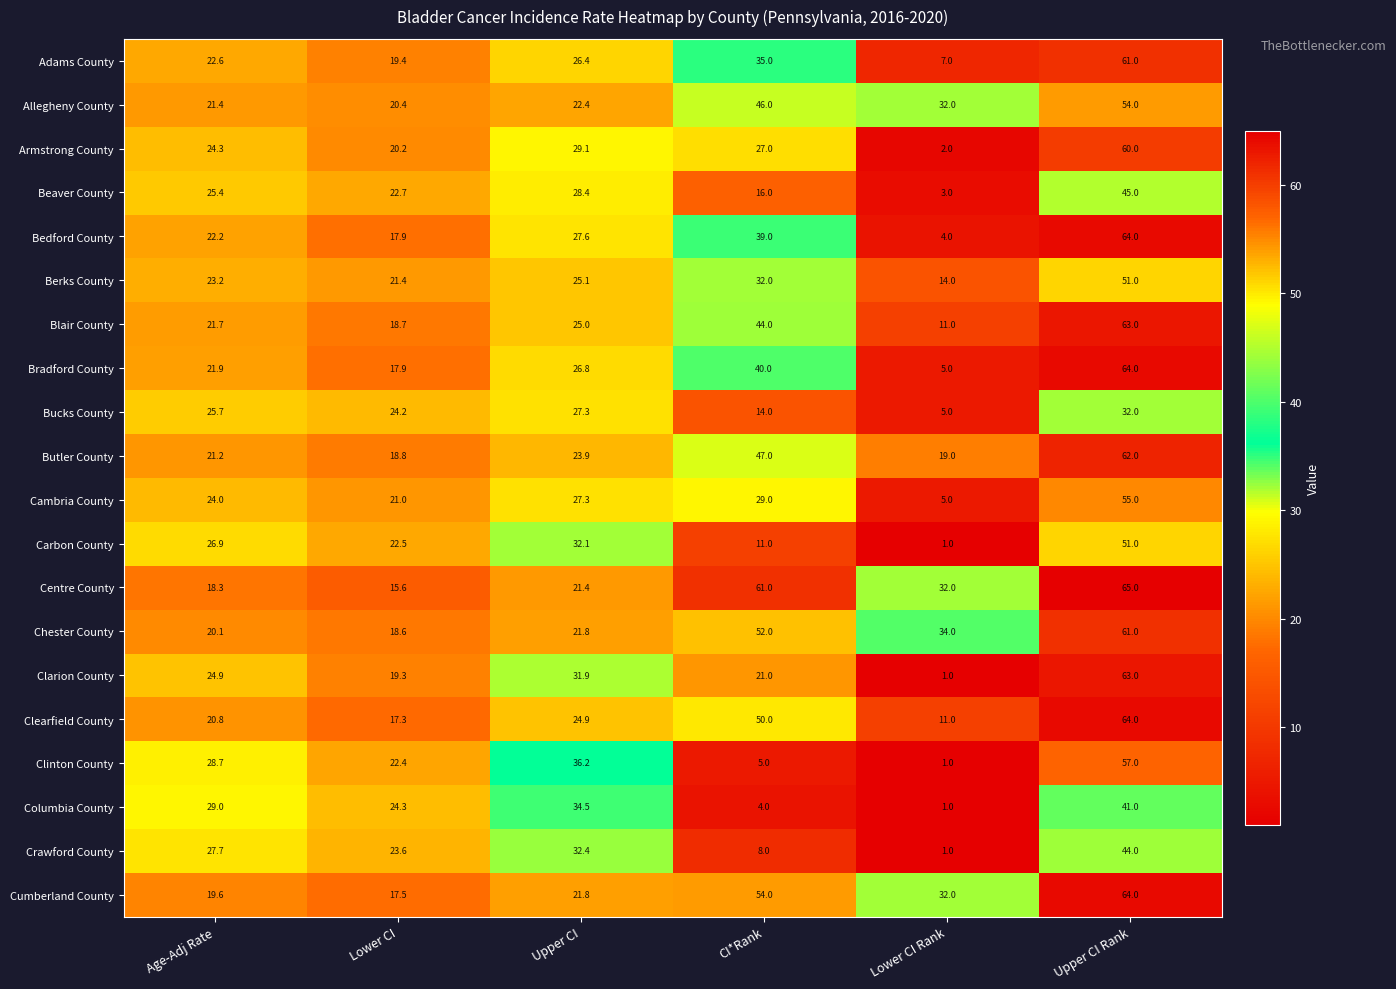

Count the number of categories in the chart.

6